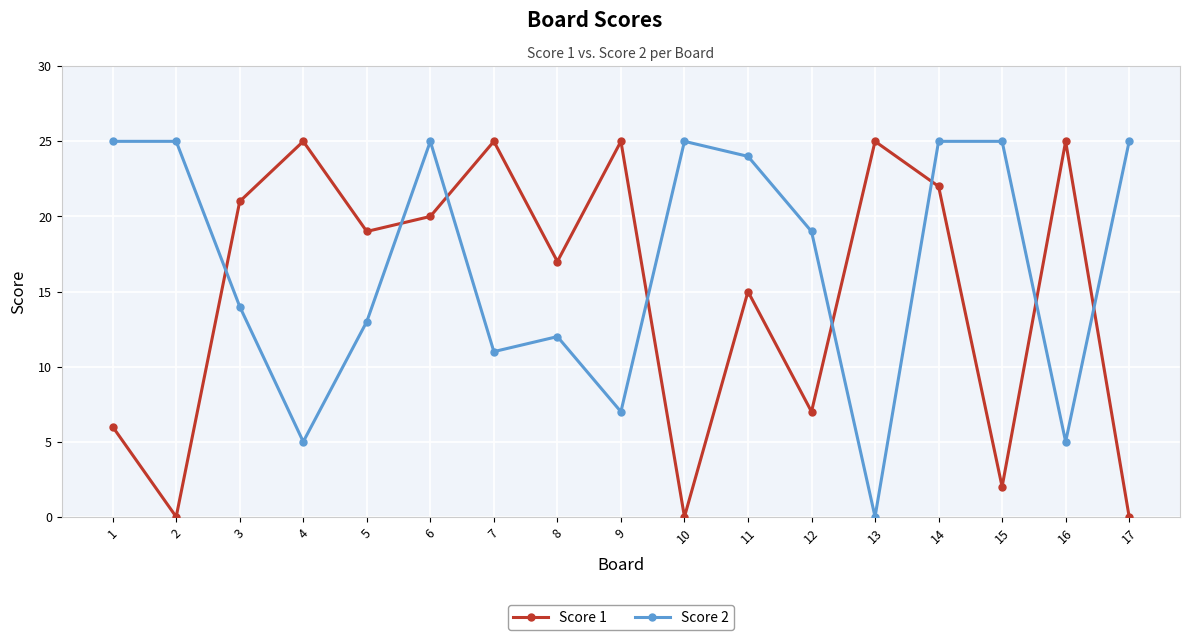

Which series has the largest total across all categories?

Score 2